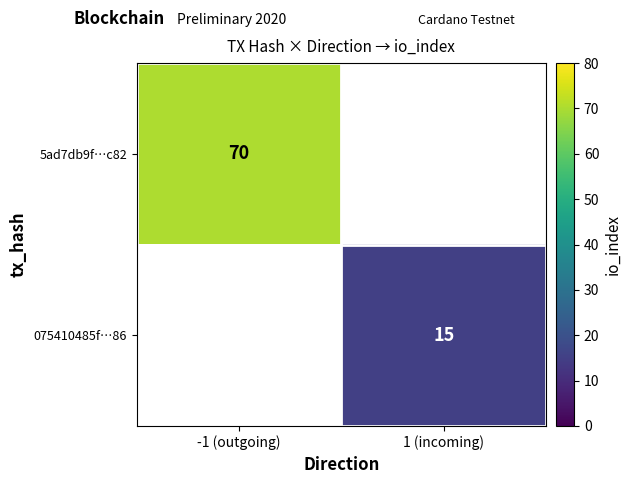

The 5ad7db9f…c82 series shows 99 at -1 (outgoing). True or false?

False